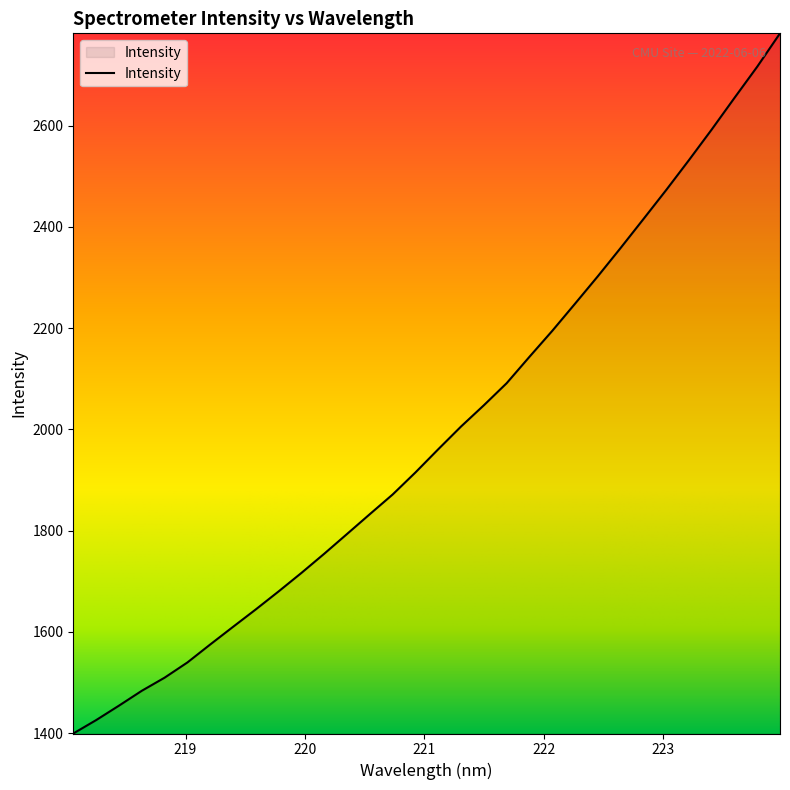

What is the maximum value shown in the chart?

2782.7